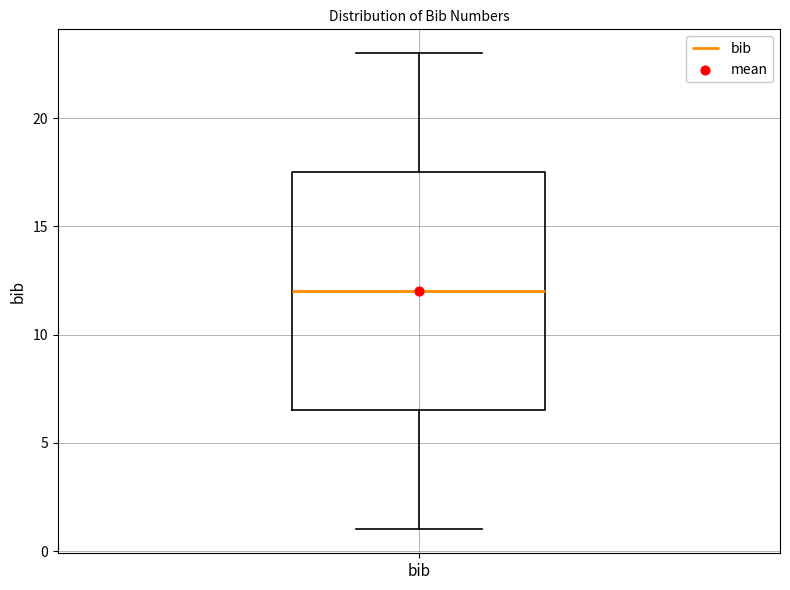

Read this box plot against the y-axis: the position of the median line, the range covered by the box, and the ends of both whiskers. The values are not printed on the chart, so give them approximately, as read against the axis.

median 12.0, box 6.5 to 17.5, whiskers 1.0 to 23.0